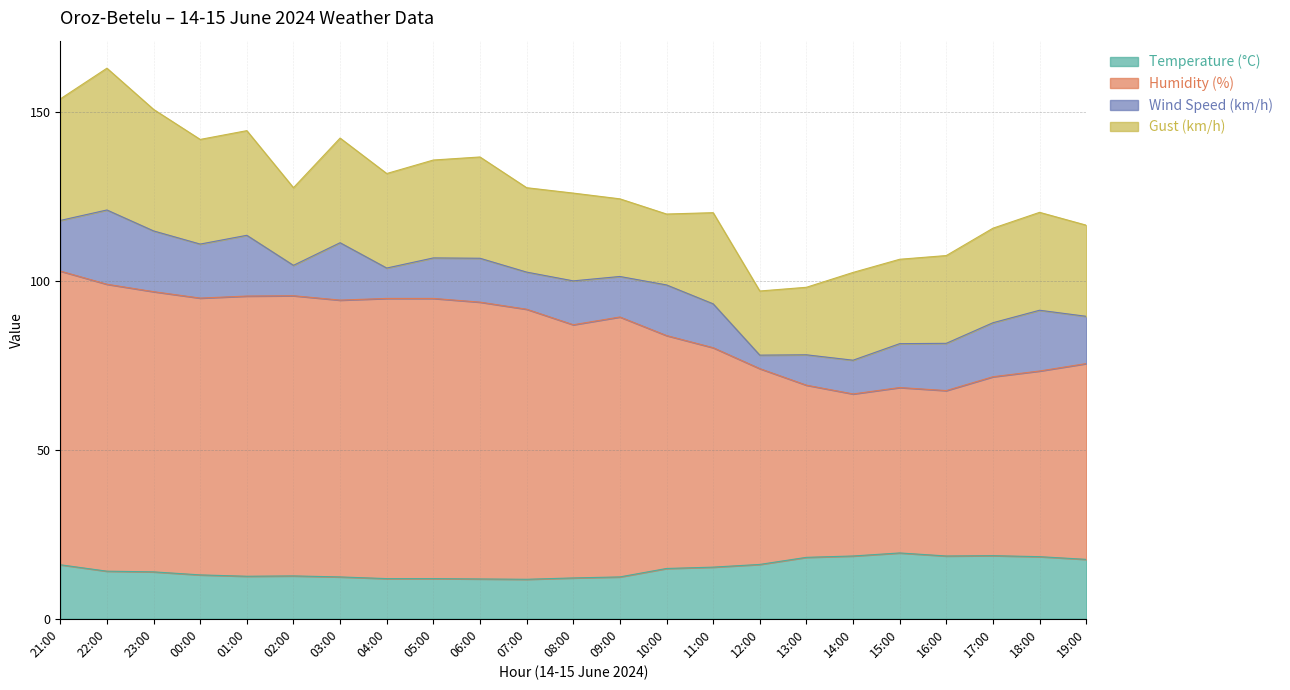

What is the lowest value of the Temperature (°C) series?

11.7